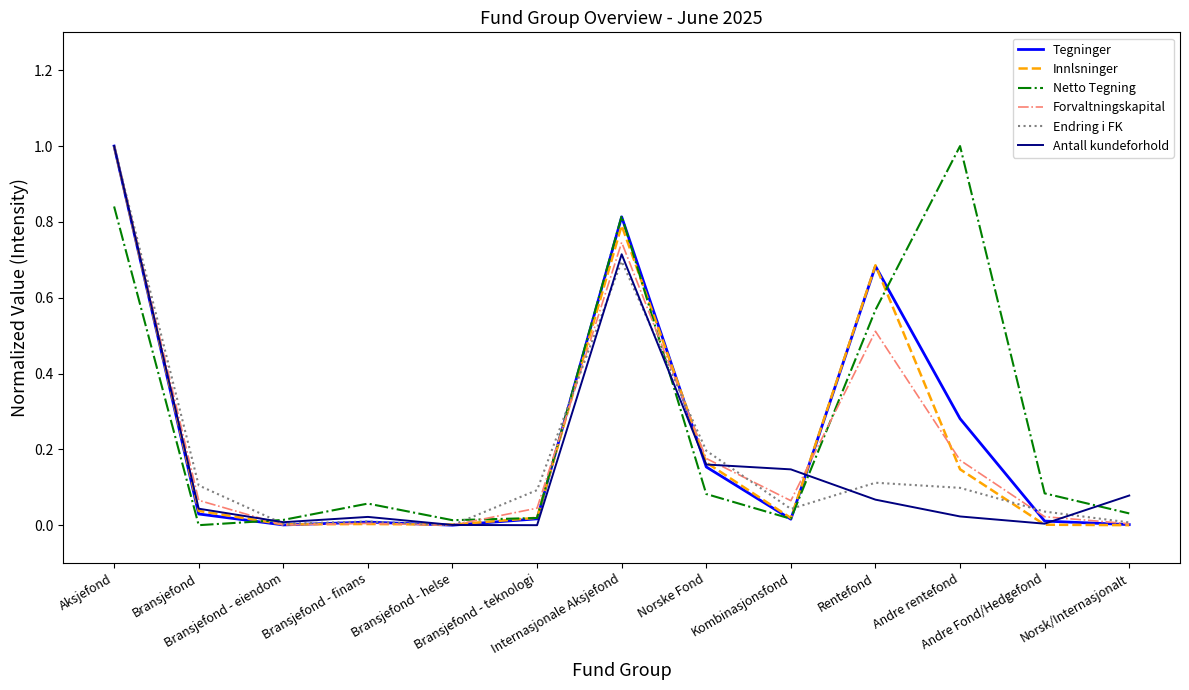

What are all the series names shown in the legend?

Tegninger, Innlsninger, Netto Tegning, Forvaltningskapital, Endring i FK, Antall kundeforhold